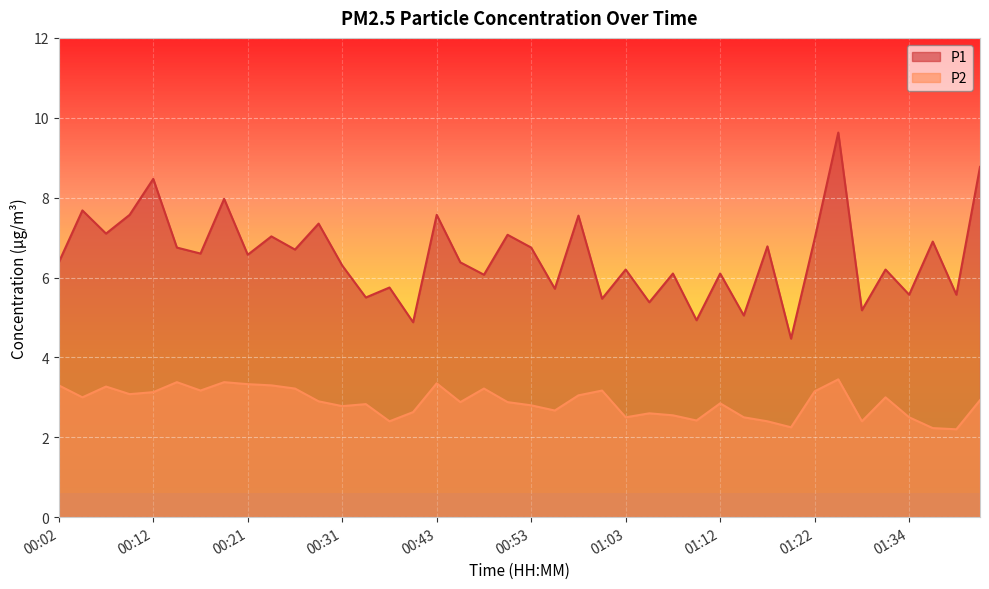

What is the value of the P1 point at the 25th from the left?

6.2